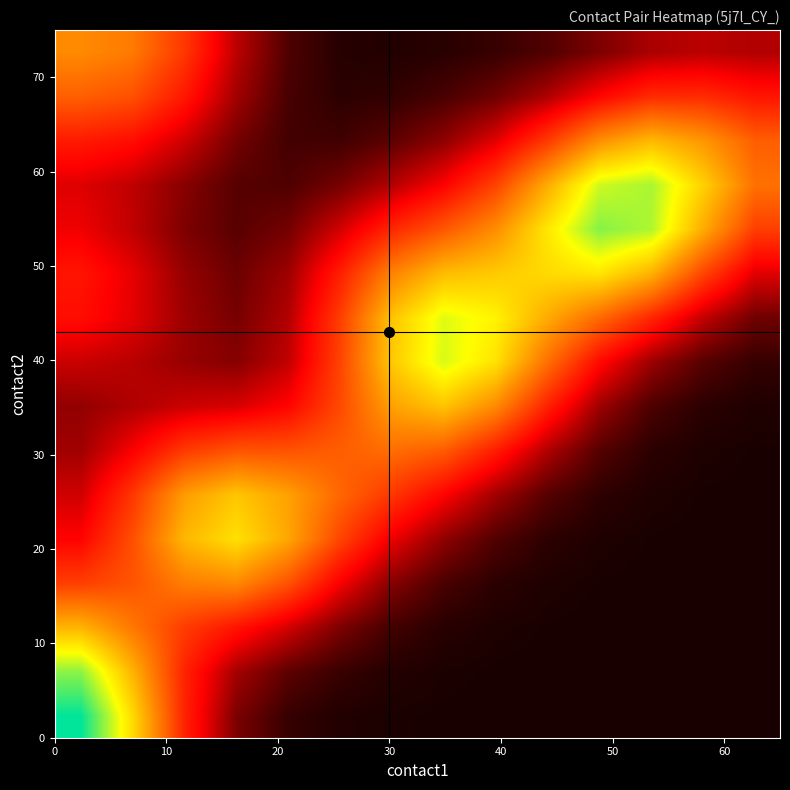

How many data points does each series have?

14